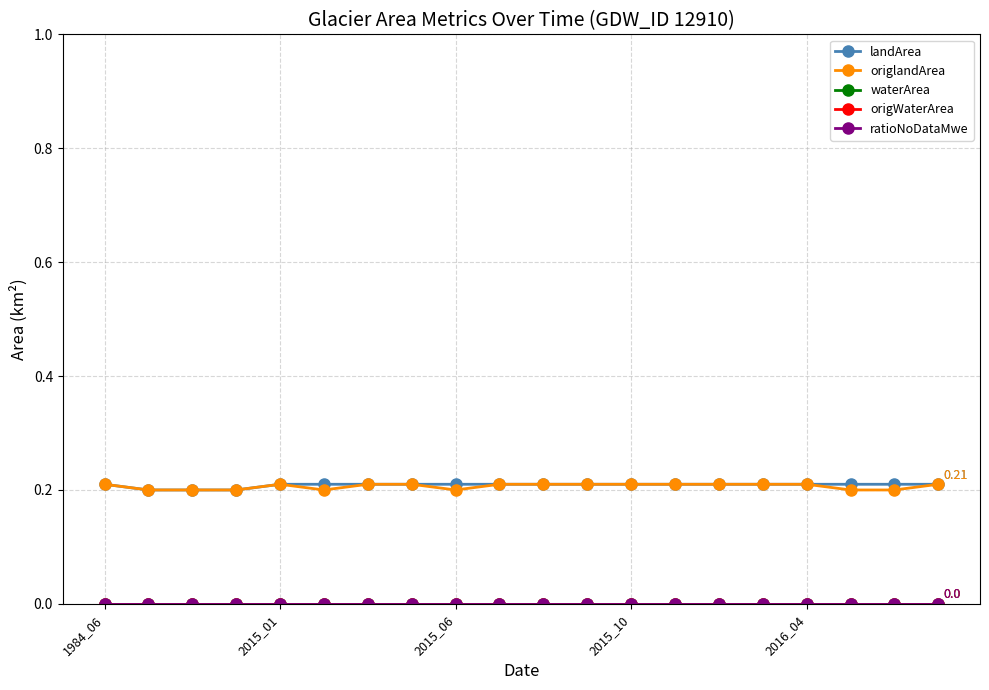

True or false: origWaterArea and origlandArea cross at least once.

False